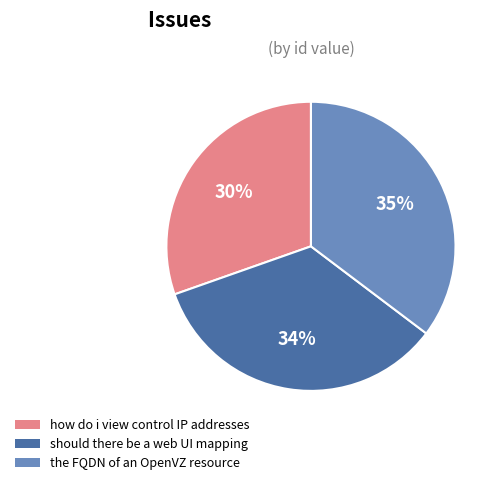

How many segments does this pie chart have?

3